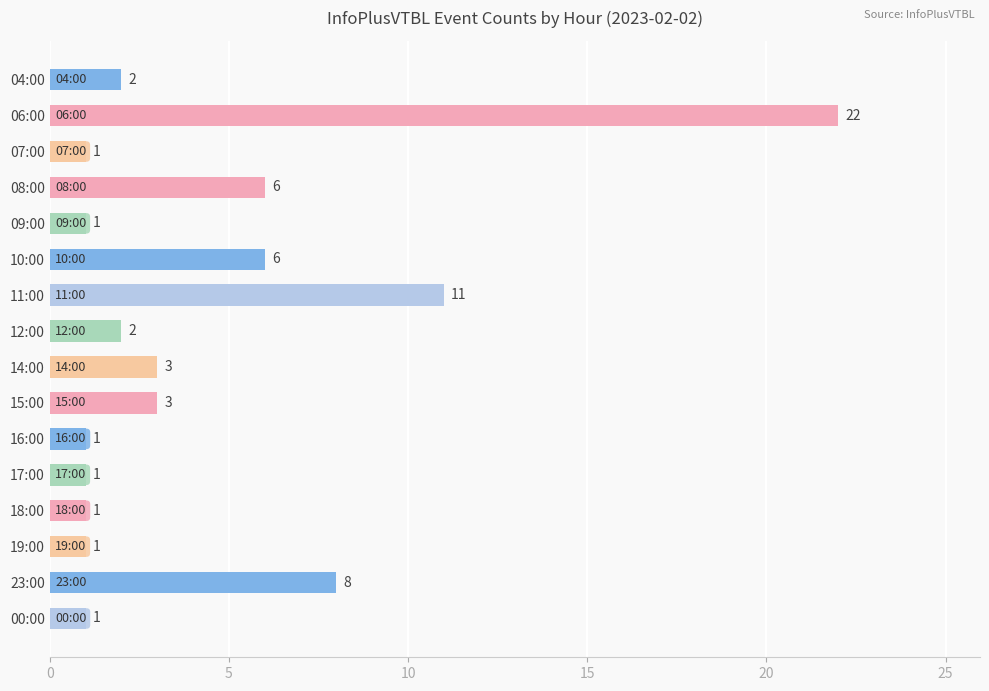

What position from the top is 19:00?

14